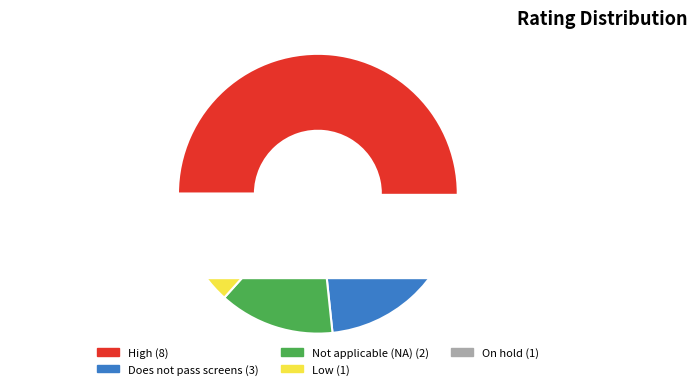

True or false: Does not pass screens accounts for 20% of the total.

True